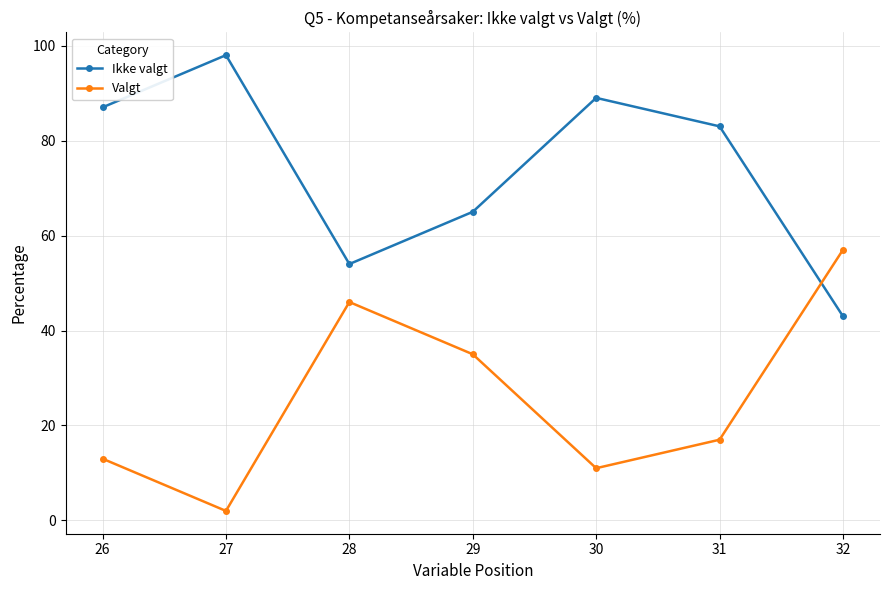

True or false: Ikke valgt has a value of 79 at 28.

False